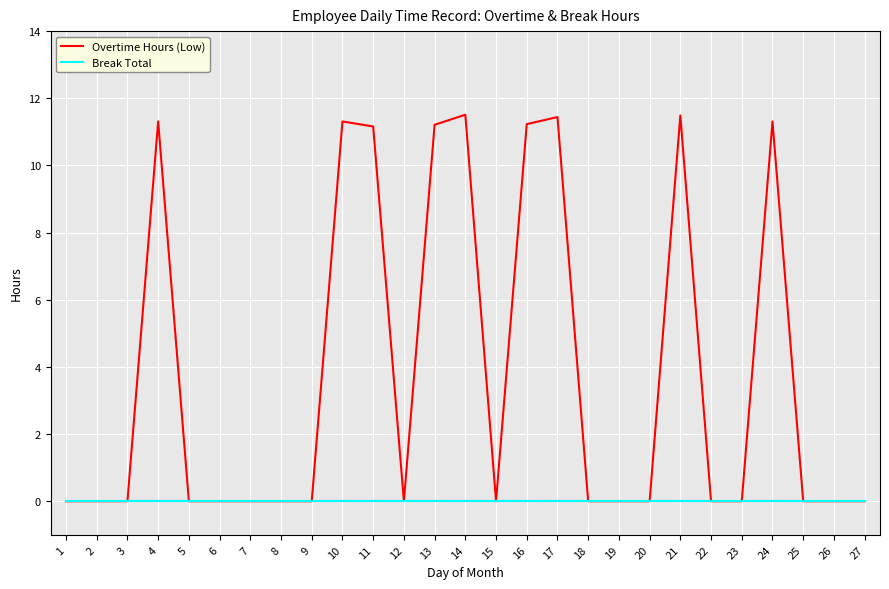

List the series in order of their overall mean, lowest first.

Break Total, Overtime Hours (Low)